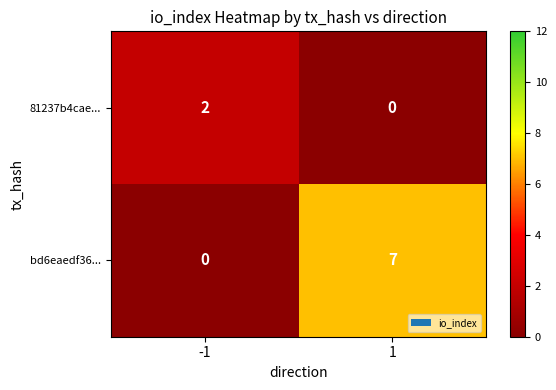

Which category has the highest value across all series?

1